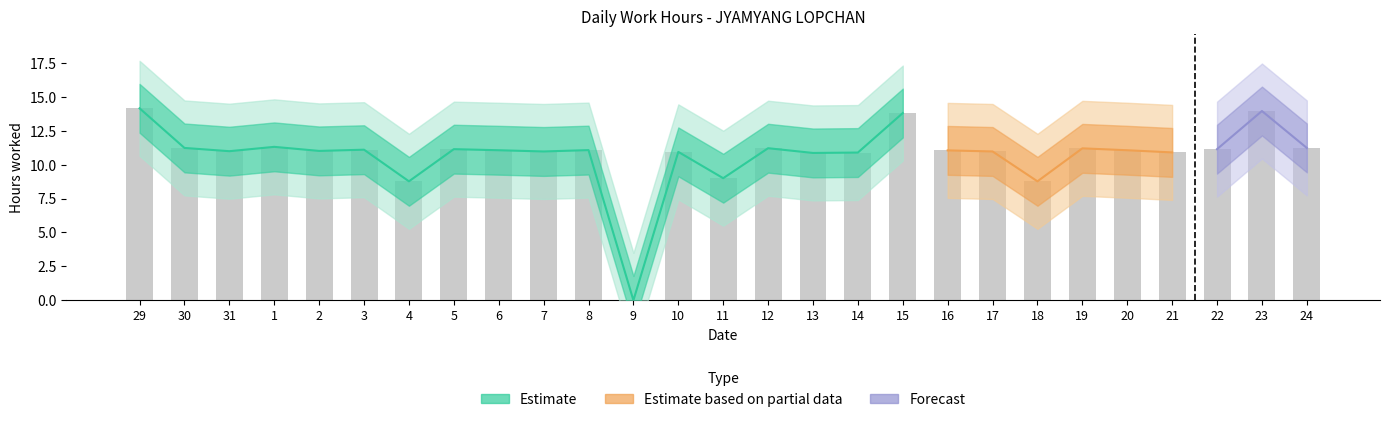

Reading right to left, what are all the values shown in this chart?

11.2	13.9	11.1	10.9	11.1	11.2	8.8	11.0	11.1	13.8	10.9	10.9	11.2	9.0	10.9	0.0	11.1	11.0	11.1	11.1	8.8	11.1	11.0	11.3	11.0	11.2	14.2